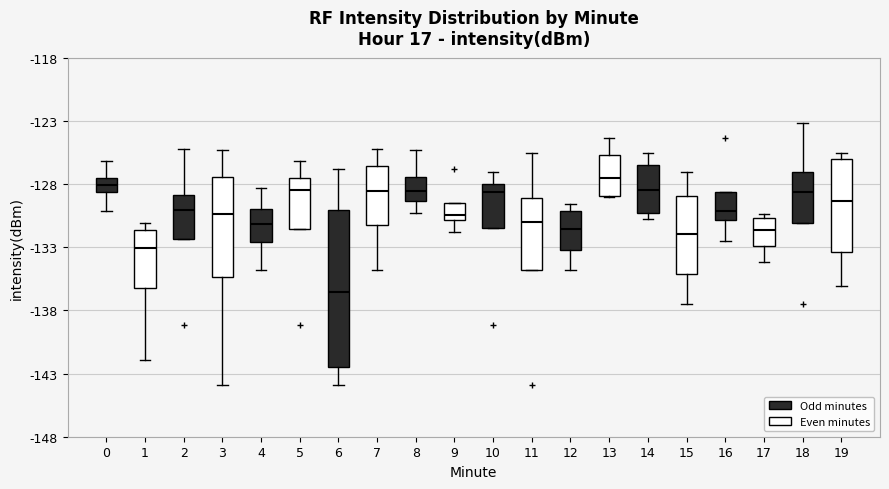

Which box's median line is the lowest?

6